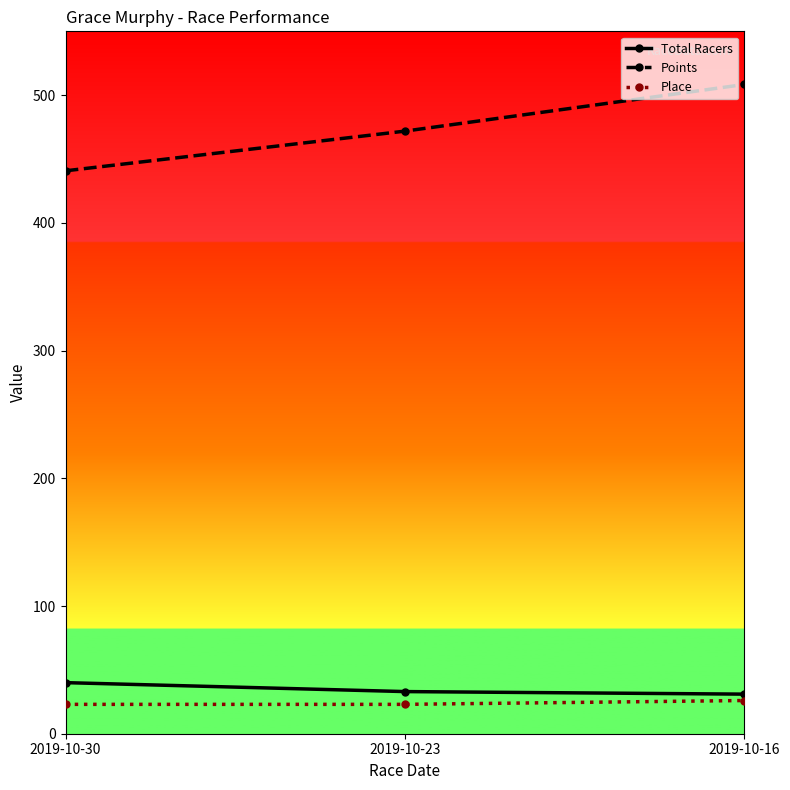

Which series has the largest total across all categories?

Points